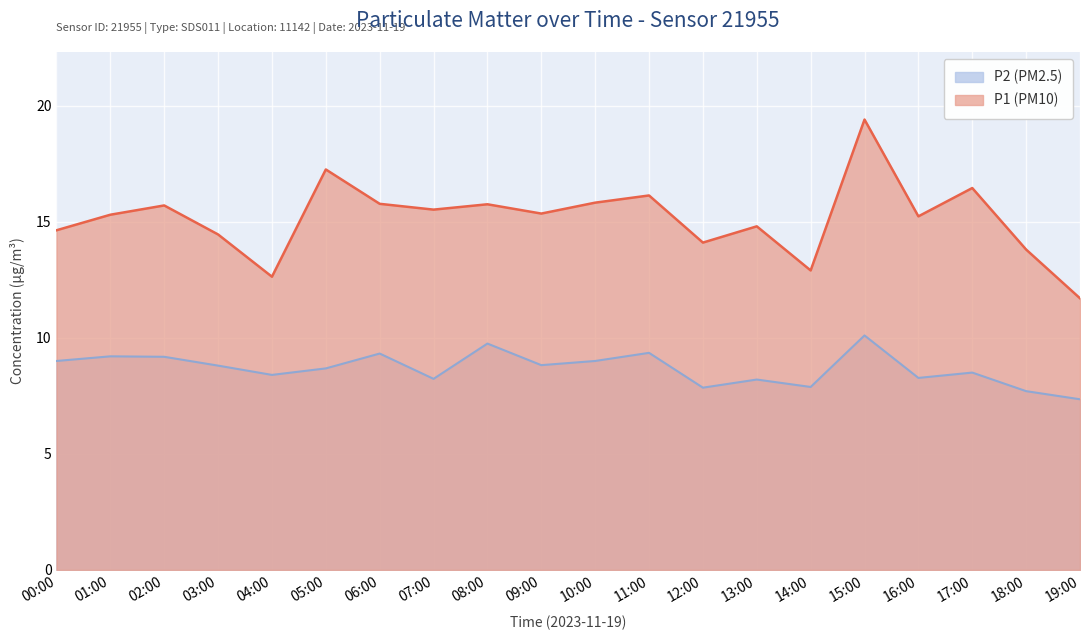

What is the sum of the P1 (PM10) values at 19:00 and 10:00?

27.5